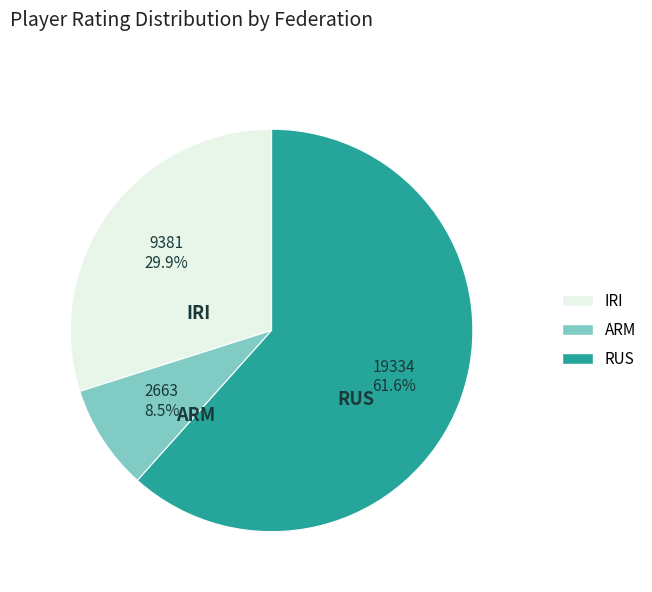

What is the smallest slice in the pie chart?

ARM